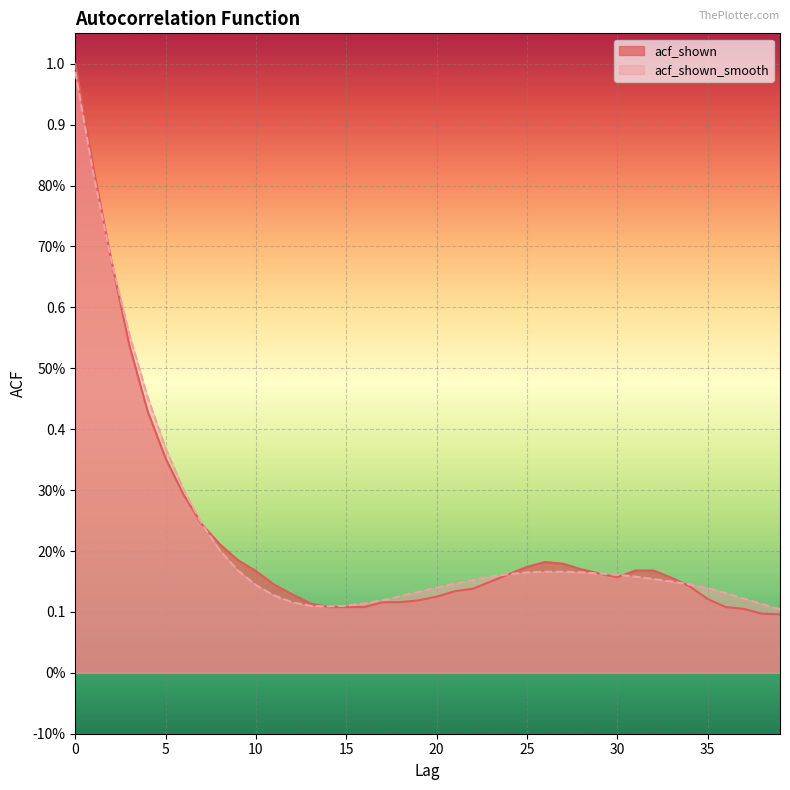

What are all the series names shown in the legend?

acf_shown, acf_shown_smooth